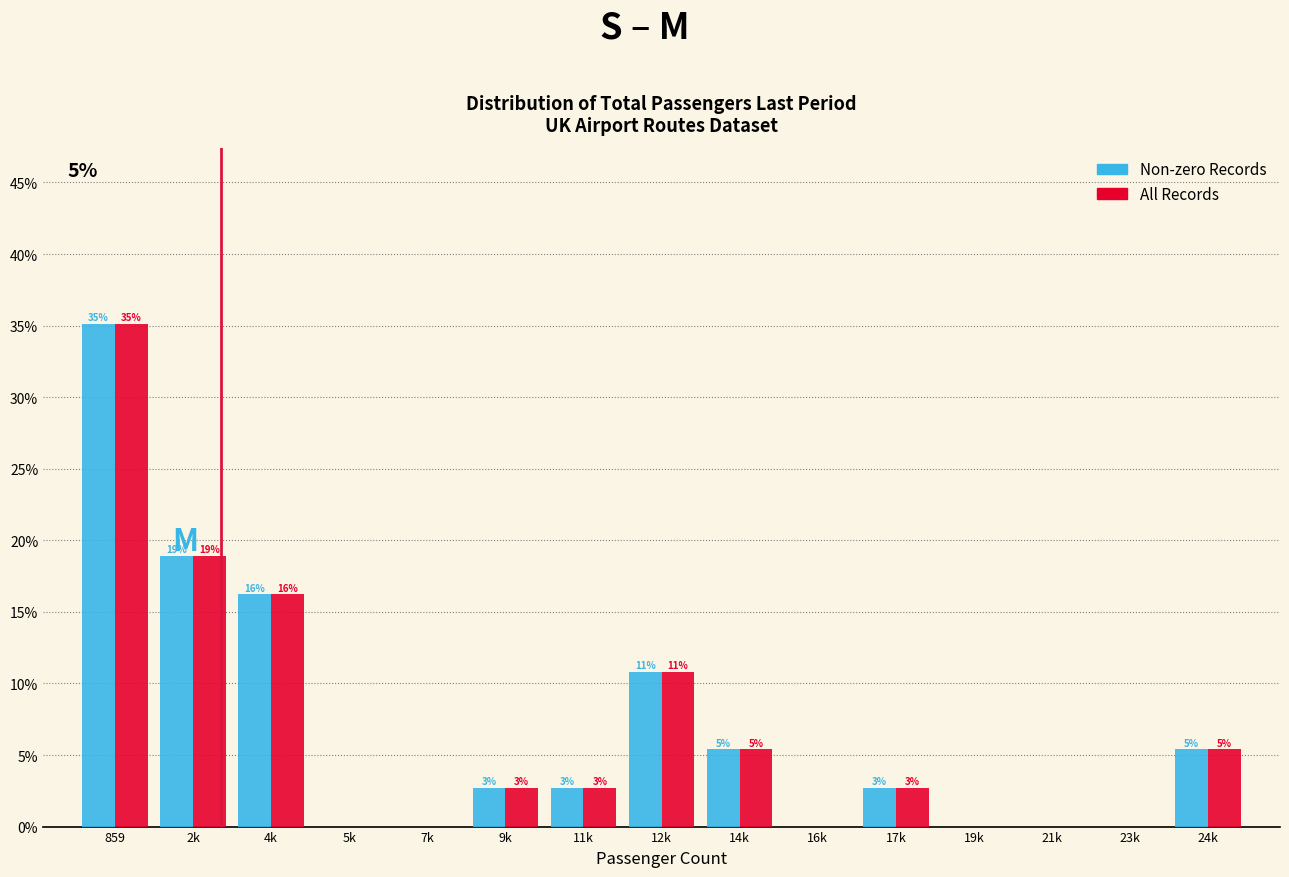

Does the chart contain stacked bars?

No